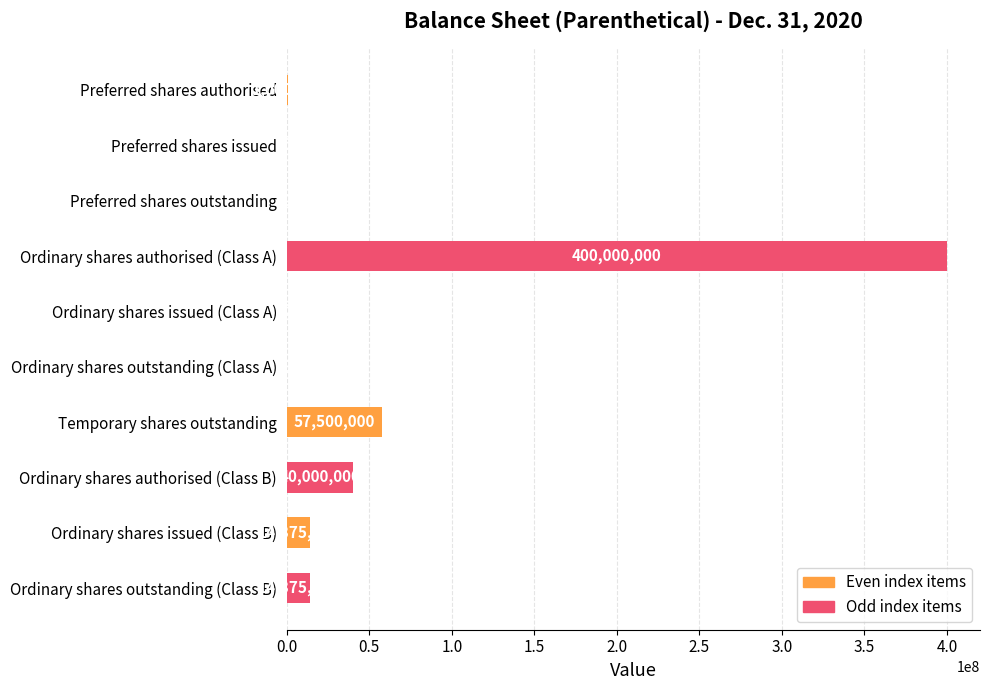

Count the number of data series in this chart.

1